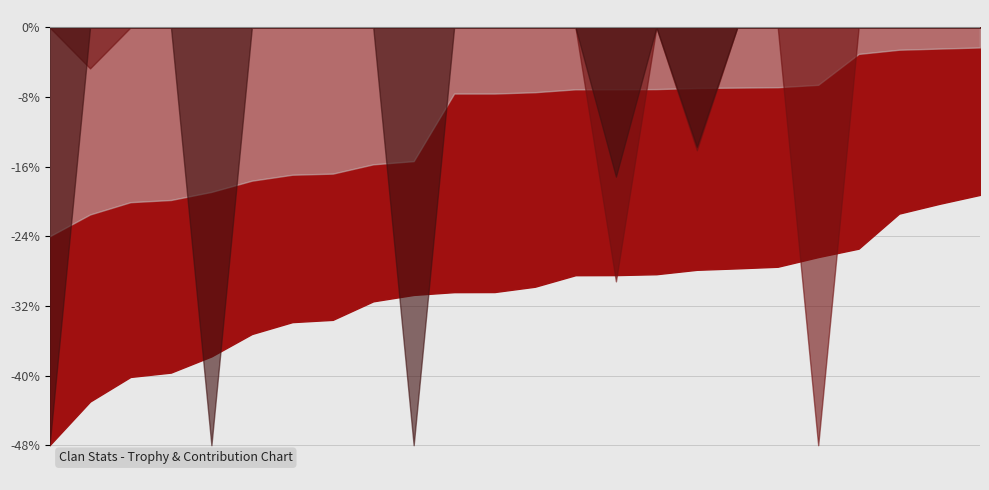

Count the number of categories in the chart.

24